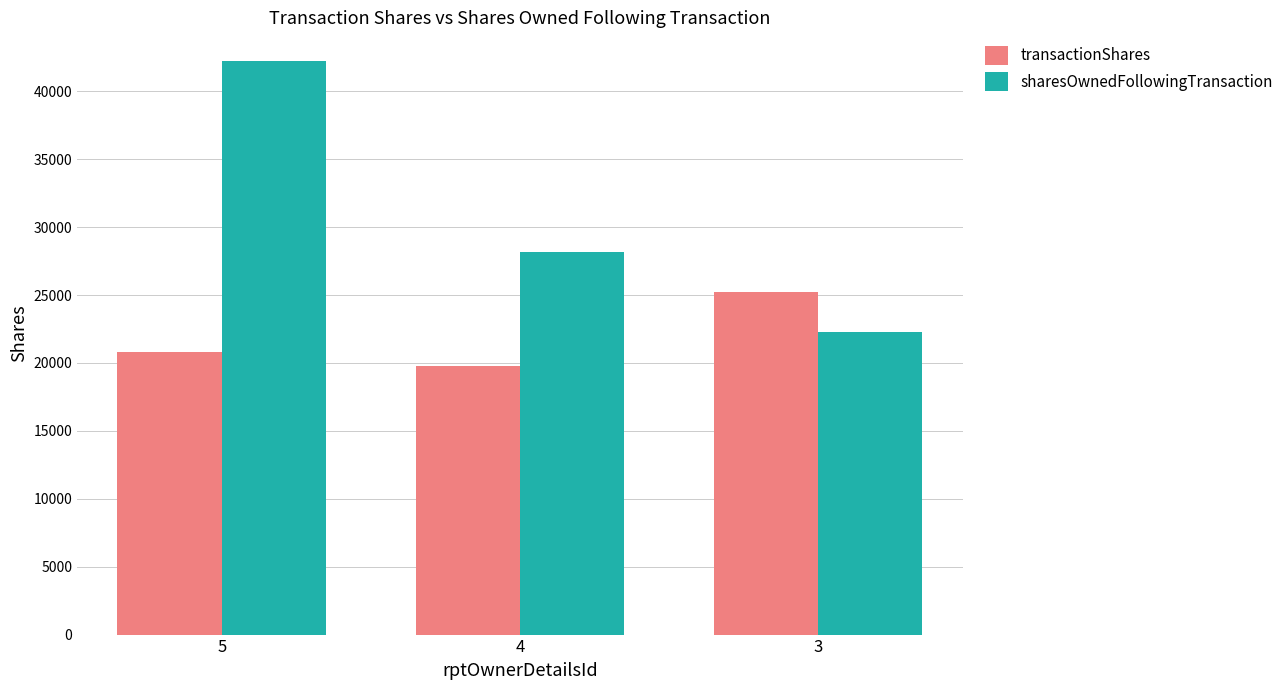

Reading right to left, extract all data points from this chart.

transactionShares: 3=25190	4=19743	5=20791
sharesOwnedFollowingTransaction: 3=22259	4=28169	5=42234